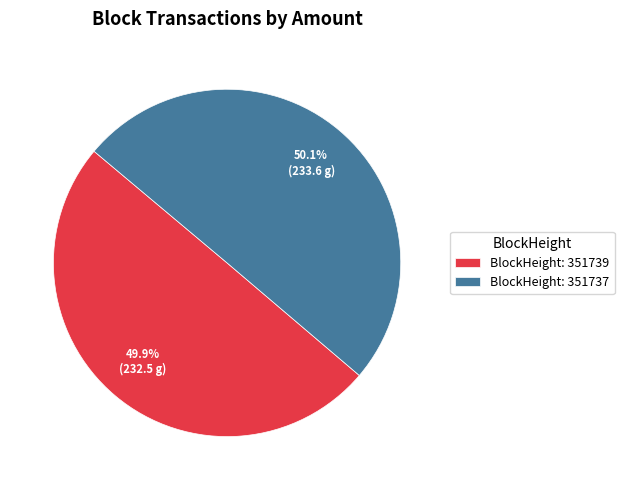

How many slices are in this pie chart?

2